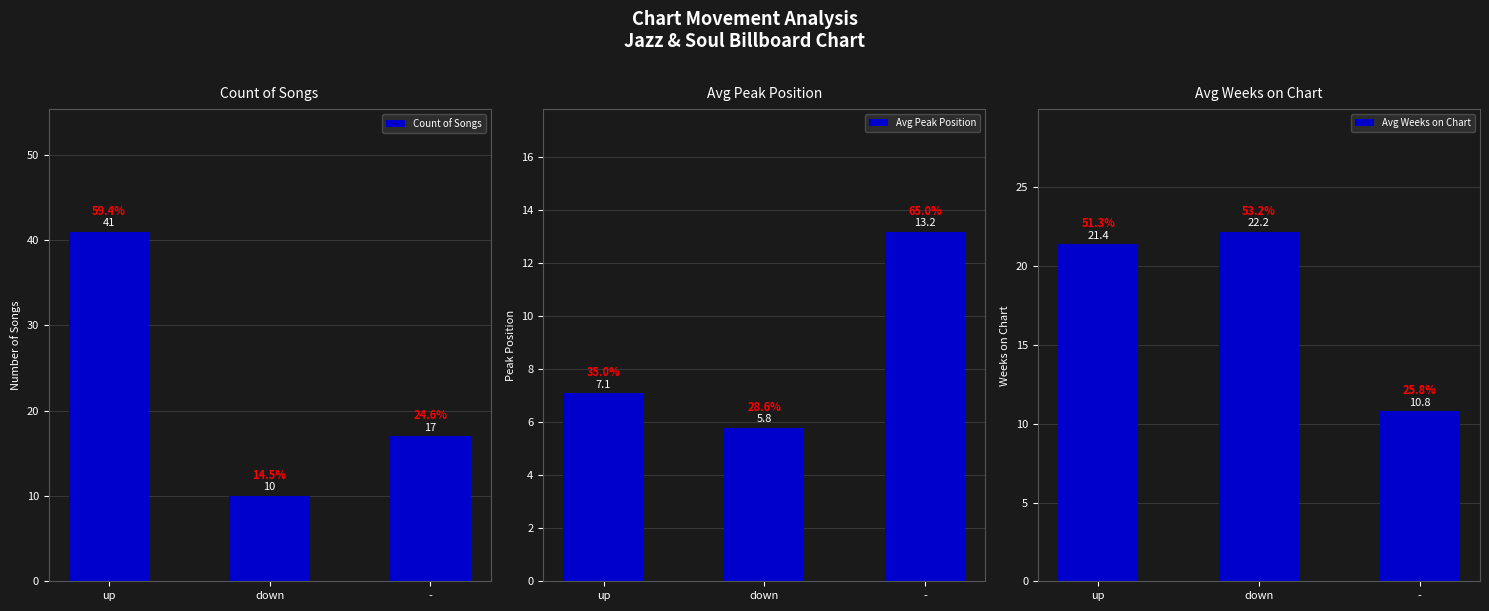

The value of Count of Songs at - is 17.0. True or false?

True